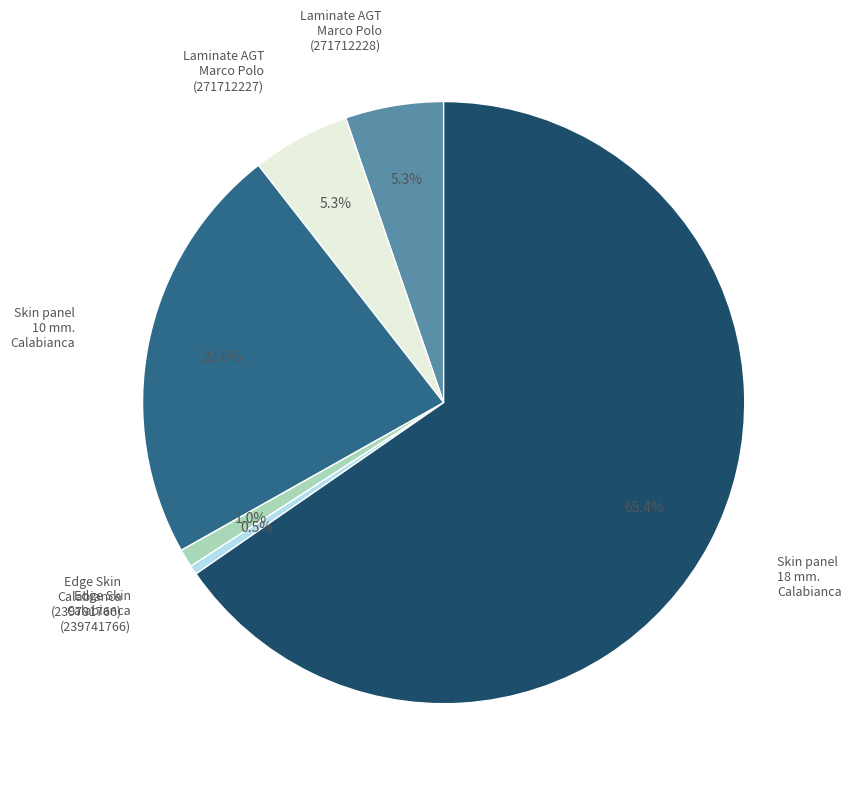

Does any single category account for the majority?

Yes